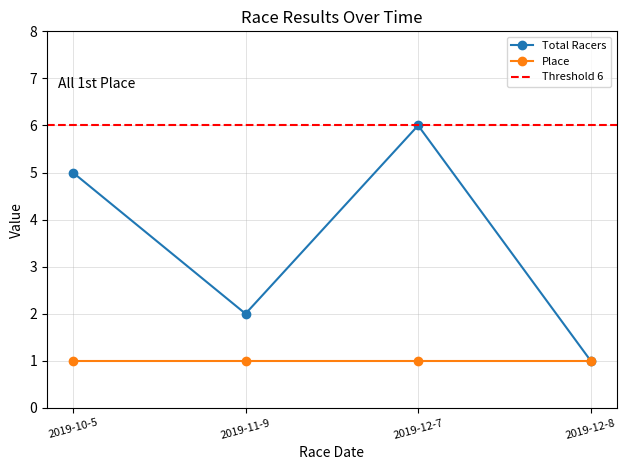

How many points are lower than both their immediate neighbors (excluding endpoints)?

1